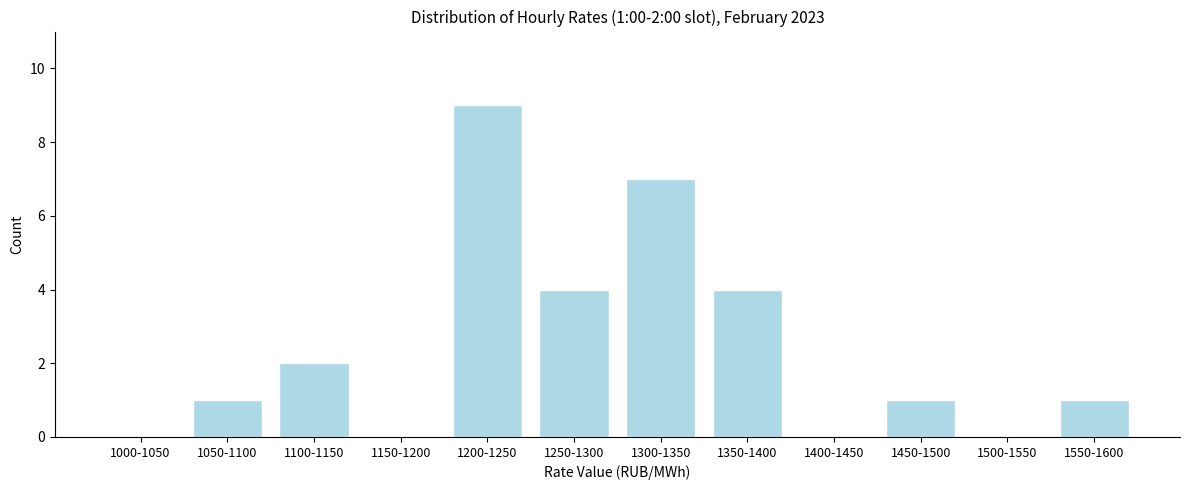

Reading left to right, what are all the values shown in this chart?

1000-1050=0	1050-1100=1	1100-1150=2	1150-1200=0	1200-1250=9	1250-1300=4	1300-1350=7	1350-1400=4	1400-1450=0	1450-1500=1	1500-1550=0	1550-1600=1